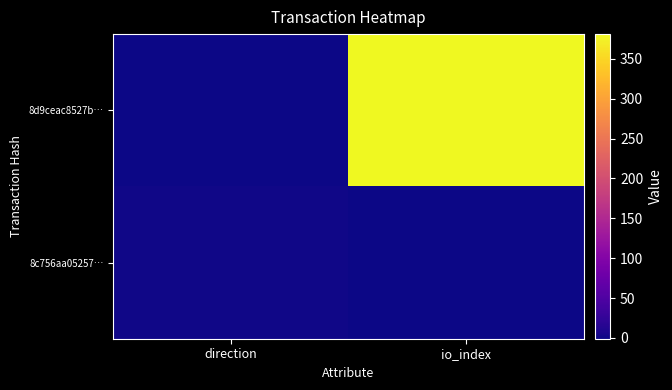

Which series has the largest total across all categories?

8d9ceac8527b…